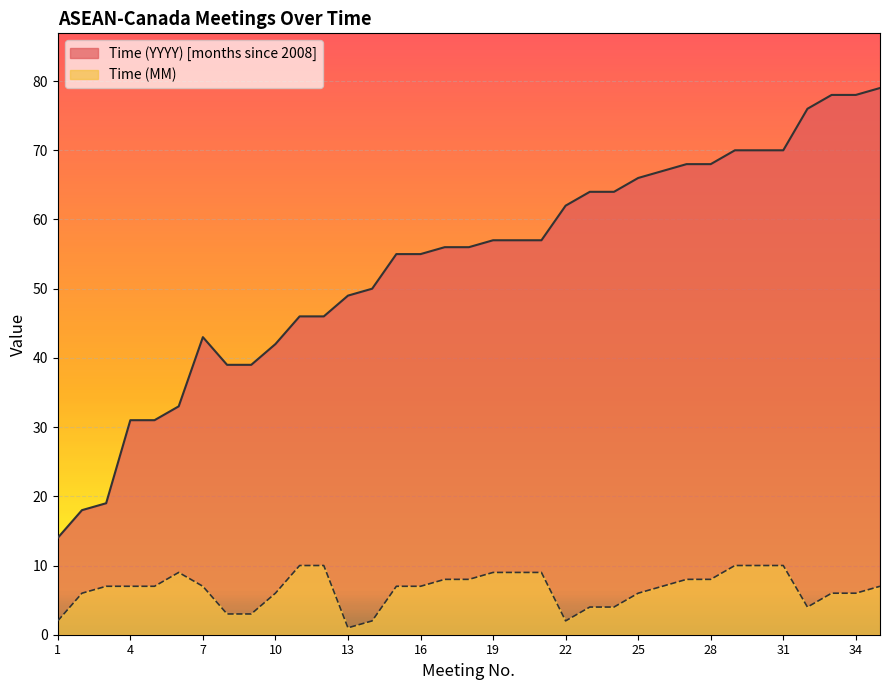

True or false: Time (MM) and Time (YYYY) intersect in this chart.

False